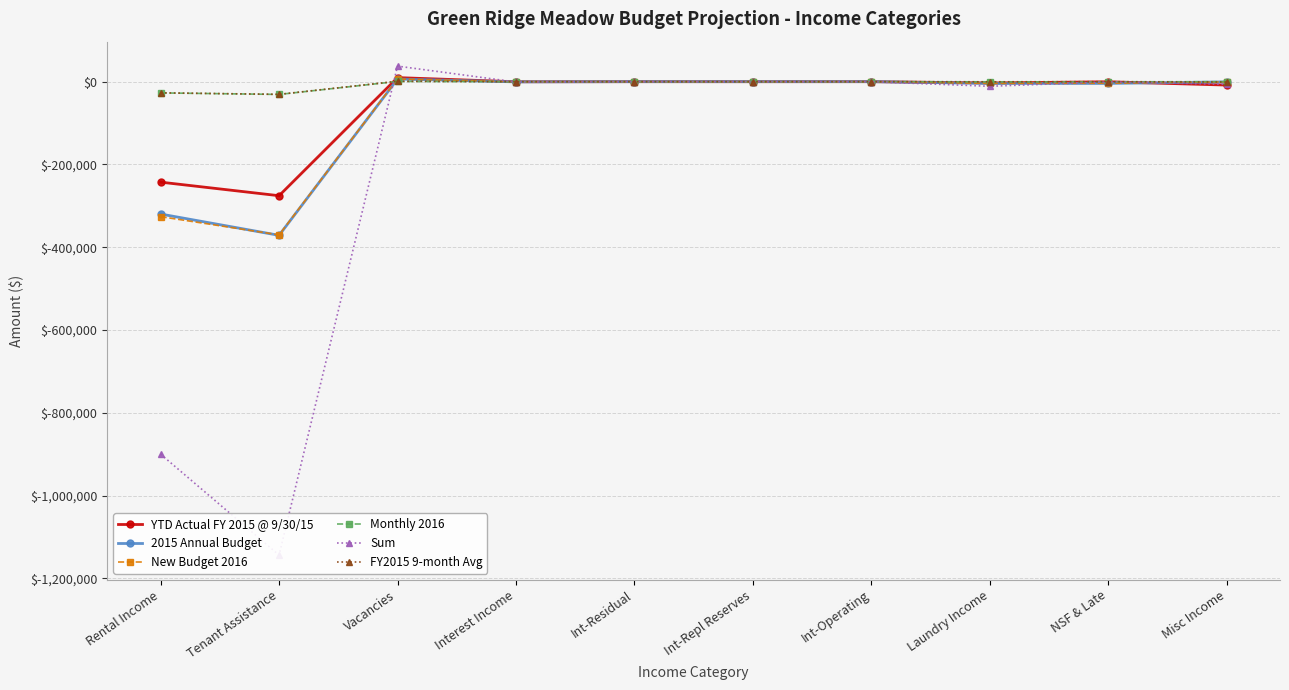

True or false: New Budget 2016 has more than 0 interior local peaks.

True